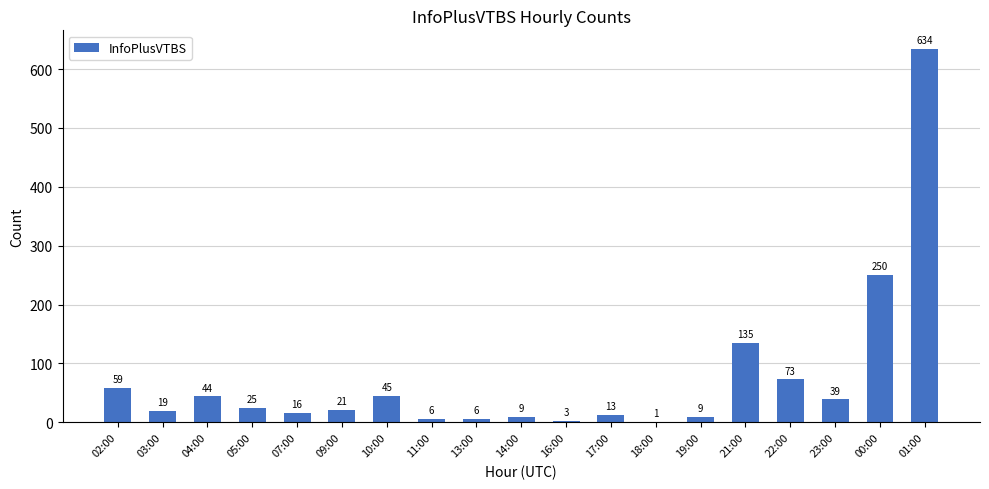

What is the change in value from 07:00 to 22:00?

+57